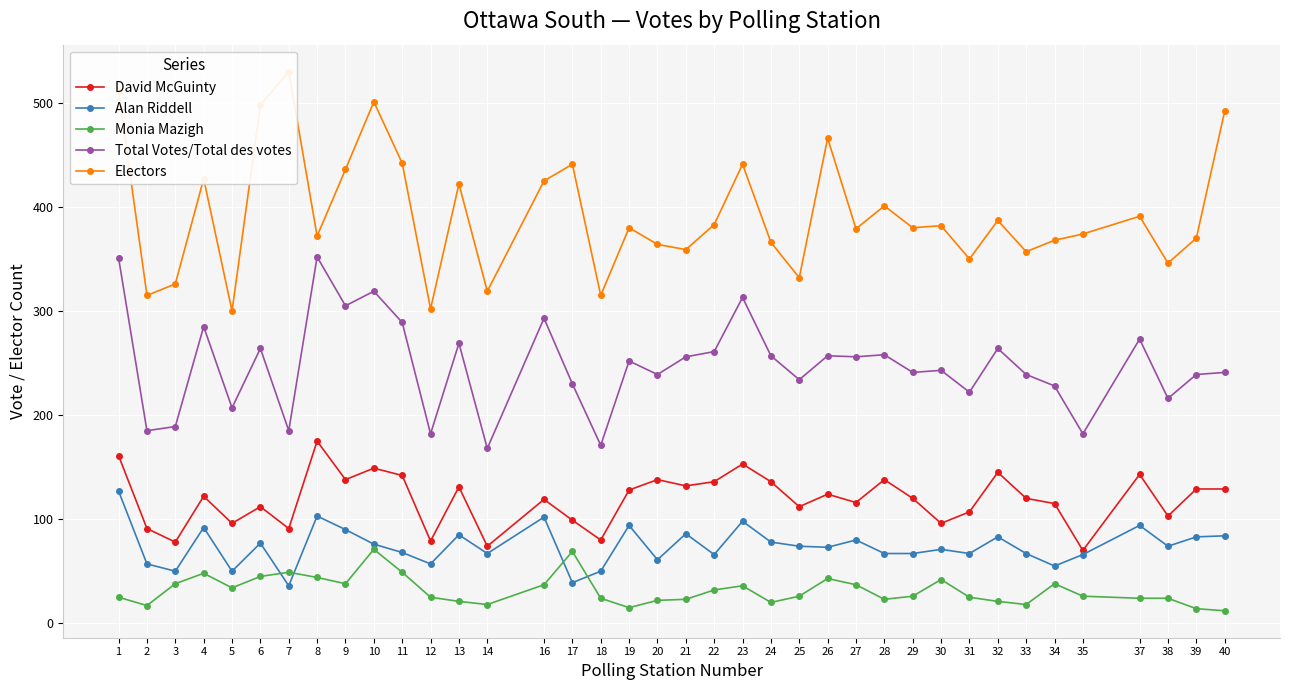

What is the spread (max minus min) of values at 18?

291